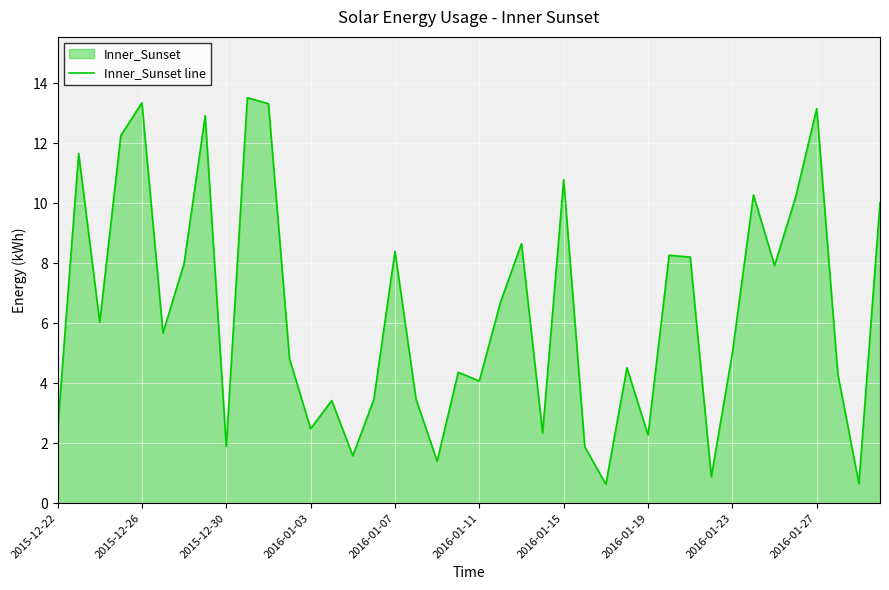

The chart shows a value of 3.2 at 25. True or false?

False